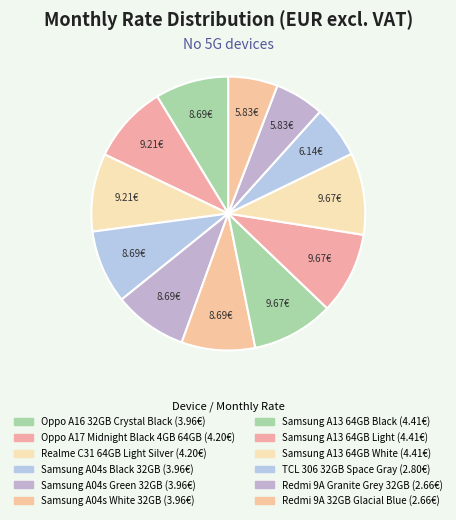

Rank the categories by value from lowest to highest.

Redmi 9A Granite Grey 32GB, Redmi 9A 32GB Glacial Blue, TCL 306 32GB Space Gray, Oppo A16 32GB Crystal Black, Samsung A04s Black 32GB, Samsung A04s Green 32GB, Samsung A04s White 32GB, Oppo A17 Midnight Black 4GB 64GB, Realme C31 64GB Light Silver, Samsung A13 64GB Black, Samsung A13 64GB Light, Samsung A13 64GB White